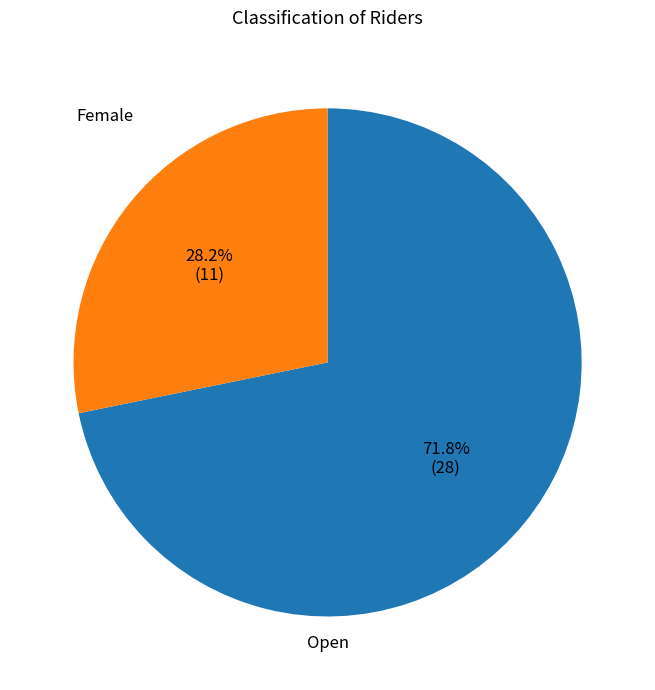

Rank the categories by value from highest to lowest.

Open, Female